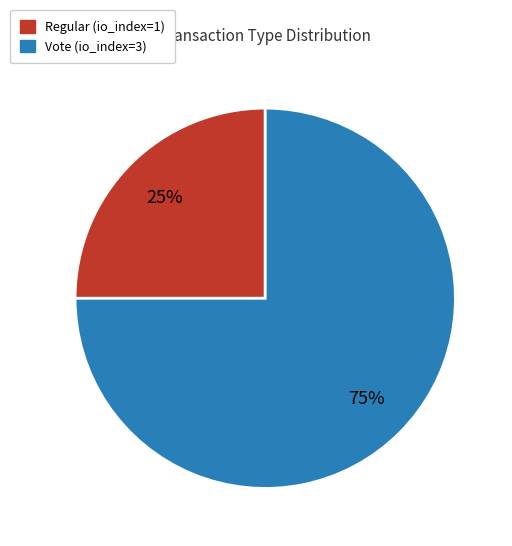

To the nearest percent, what is the difference between the Vote and Regular slice percentages?

50%